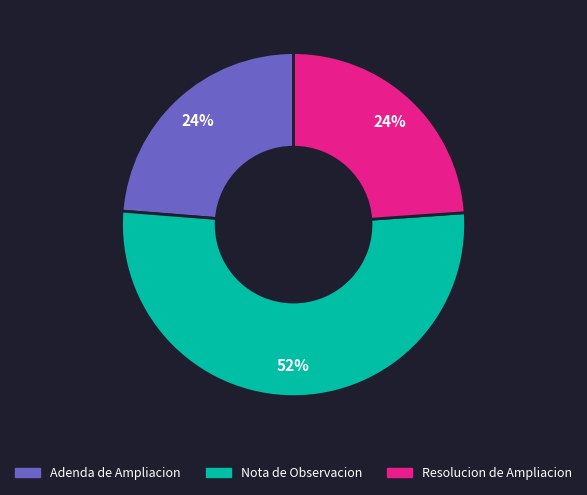

To the nearest percent, what portion does Resolucion de Ampliacion represent?

24%